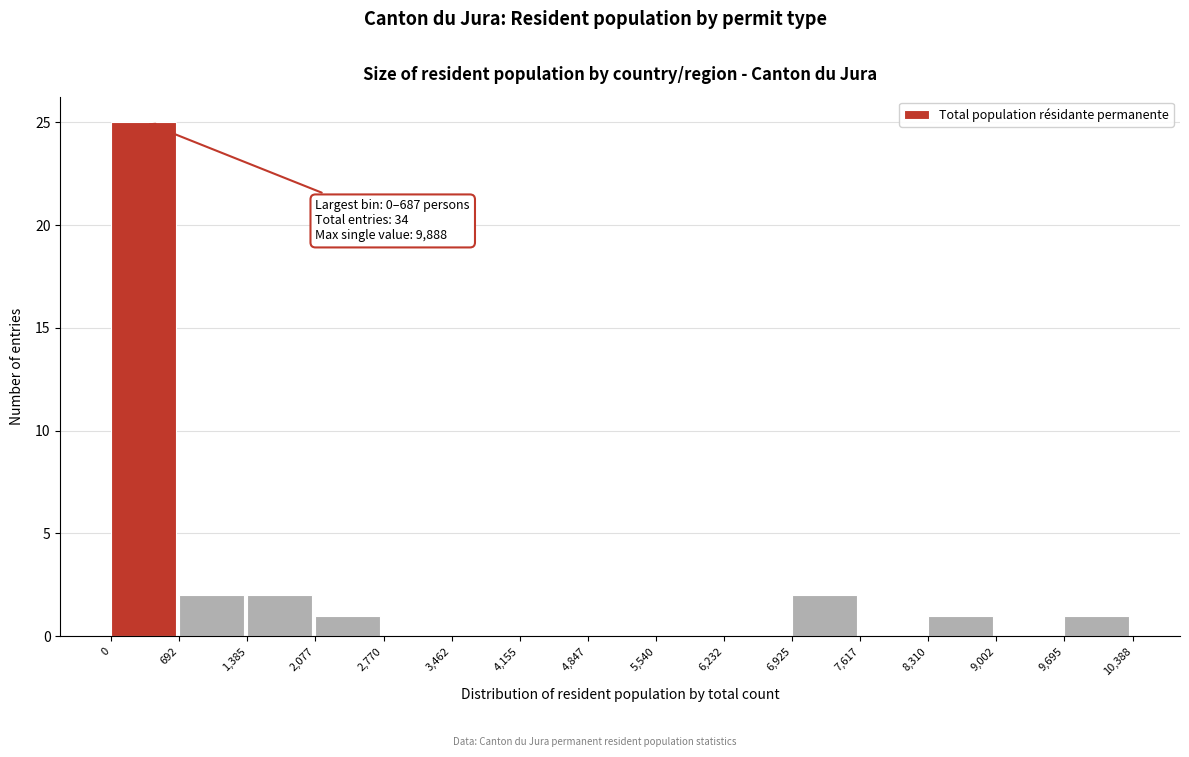

Which range on the x-axis has the tallest bar?

0 to 692